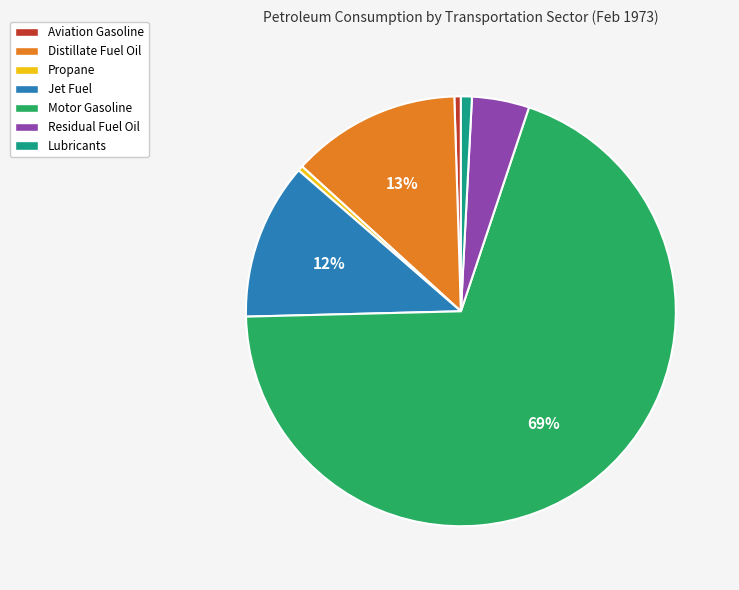

Is the sum of Residual Fuel Oil and Distillate Fuel Oil greater than half?

No